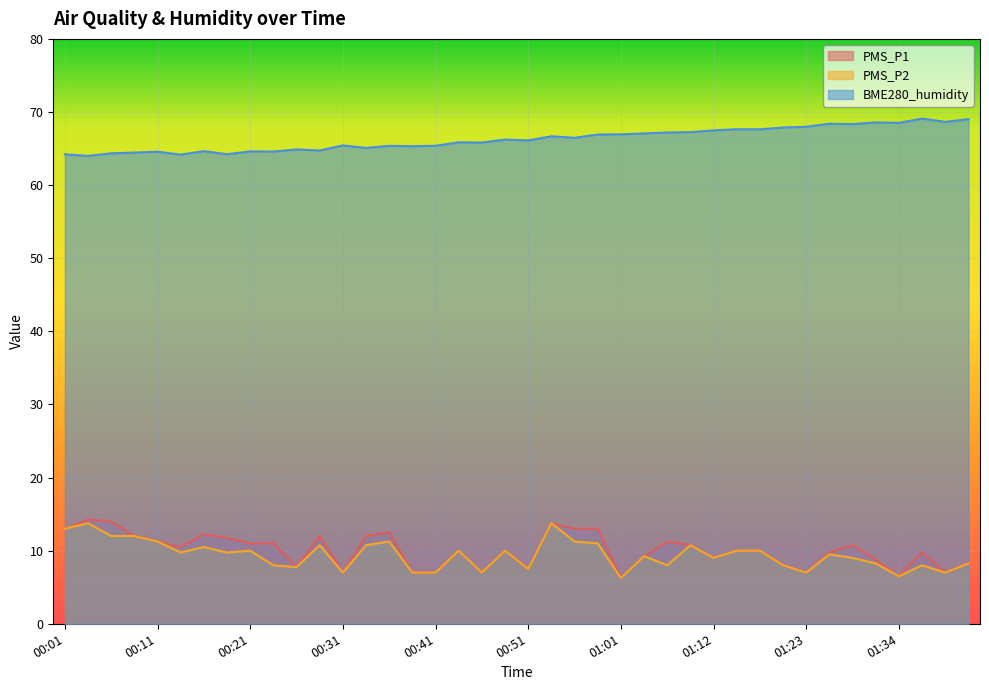

Reading left to right, transcribe all the data shown in this chart.

PMS_P1: 00:01=13.0	00:04=14.2	00:06=14.0	00:09=12.0	00:11=11.2	00:14=10.5	00:16=12.2	00:19=11.8	00:21=11.0	00:24=11.0	00:26=7.8	00:28=12.0	00:31=7.0	00:33=12.0	00:36=12.5	00:38=7.0	00:41=7.0	00:43=10.0	00:46=7.0	00:48=10.0	00:51=7.5	00:54=13.8	00:56=13.0	00:59=13.0	01:01=6.2	01:03=9.2	01:06=11.2	01:09=10.8	01:12=9.0	01:15=10.0	01:17=10.0	01:20=8.0	01:23=7.0	01:25=9.8	01:28=10.8	01:31=8.8	01:34=6.5	01:37=9.8	01:40=7.0	01:42=8.2
PMS_P2: 00:01=13.0	00:04=13.8	00:06=12.0	00:09=12.0	00:11=11.2	00:14=9.8	00:16=10.5	00:19=9.8	00:21=10.0	00:24=8.0	00:26=7.8	00:28=10.8	00:31=7.0	00:33=10.8	00:36=11.2	00:38=7.0	00:41=7.0	00:43=10.0	00:46=7.0	00:48=10.0	00:51=7.5	00:54=13.8	00:56=11.2	00:59=11.0	01:01=6.2	01:03=9.2	01:06=8.0	01:09=10.8	01:12=9.0	01:15=10.0	01:17=10.0	01:20=8.0	01:23=7.0	01:25=9.5	01:28=9.0	01:31=8.2	01:34=6.5	01:37=8.0	01:40=7.0	01:42=8.2
BME280_humidity: 00:01=64.2	00:04=64.0	00:06=64.3	00:09=64.5	00:11=64.6	00:14=64.2	00:16=64.7	00:19=64.2	00:21=64.6	00:24=64.6	00:26=64.9	00:28=64.7	00:31=65.4	00:33=65.1	00:36=65.4	00:38=65.3	00:41=65.4	00:43=65.8	00:46=65.8	00:48=66.2	00:51=66.1	00:54=66.7	00:56=66.5	00:59=66.9	01:01=67.0	01:03=67.1	01:06=67.2	01:09=67.2	01:12=67.5	01:15=67.6	01:17=67.6	01:20=67.9	01:23=68.0	01:25=68.4	01:28=68.3	01:31=68.6	01:34=68.5	01:37=69.1	01:40=68.7	01:42=69.0